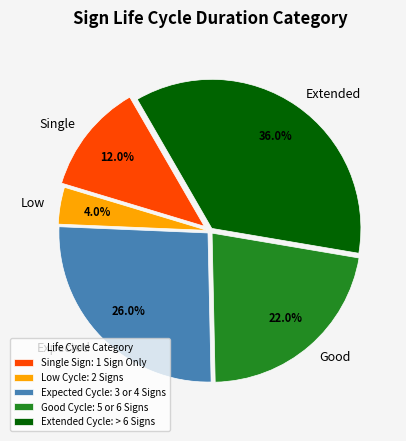

Is Extended the majority of the pie?

No